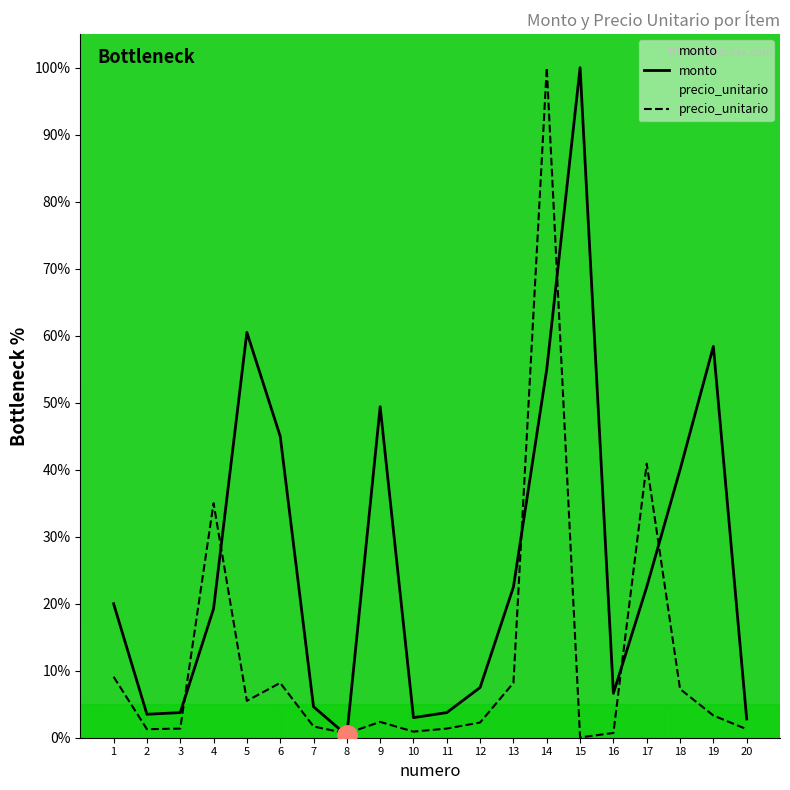

At 20, list the series in order from smallest to largest.

precio_unitario, monto